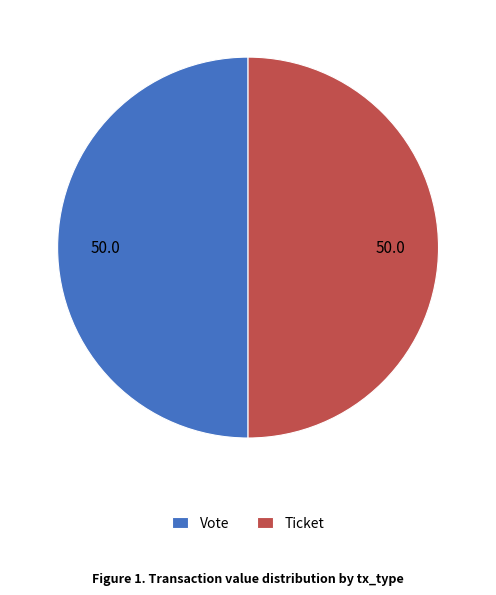

The Vote slice represents 50% of the pie. True or false?

True